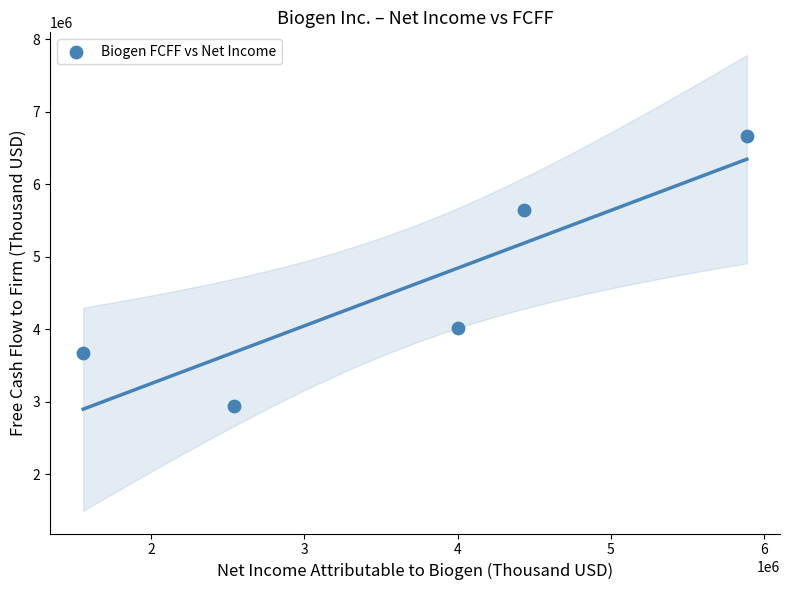

What is the range of Y values (max minus min)?

3728581